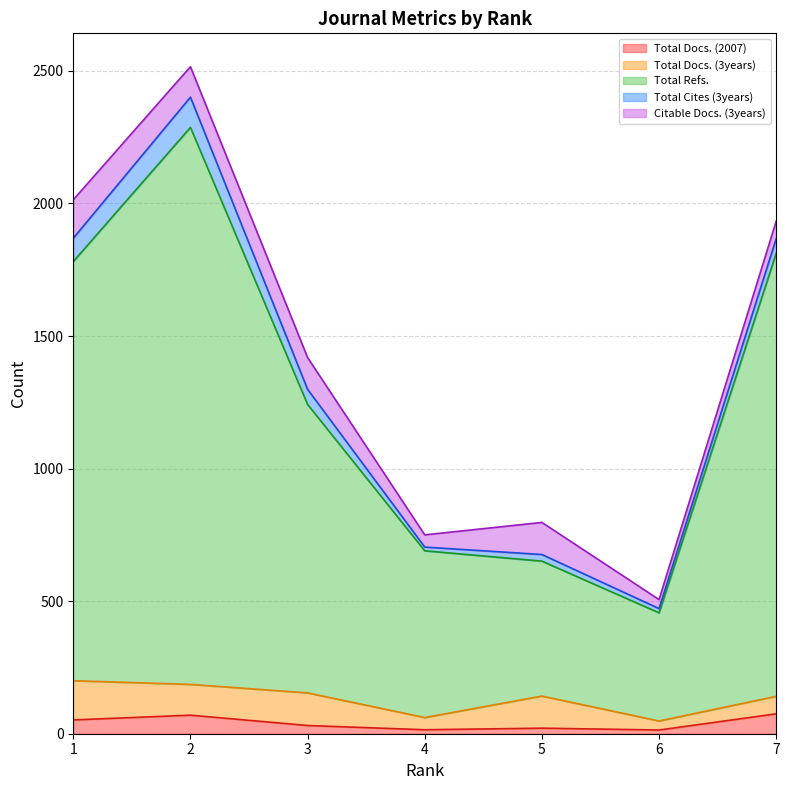

True or false: Citable Docs. (3years) and Total Docs. (3years) cross at least once.

False